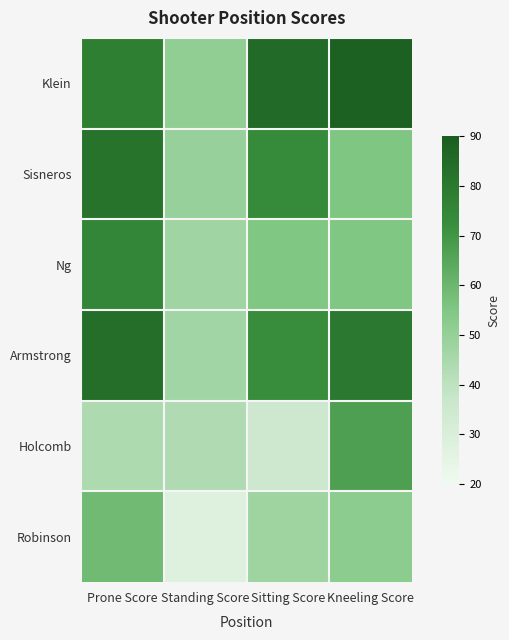

What is the difference between the highest and lowest values at Kneeling Score?

36.3